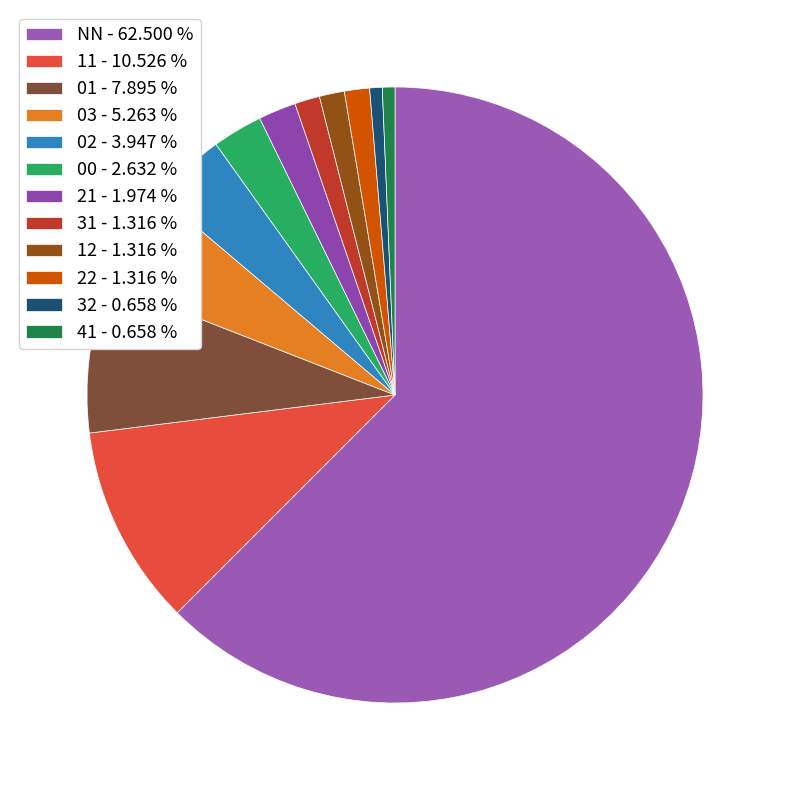

To the nearest percent, what is the combined percentage of 22 and 41?

2%